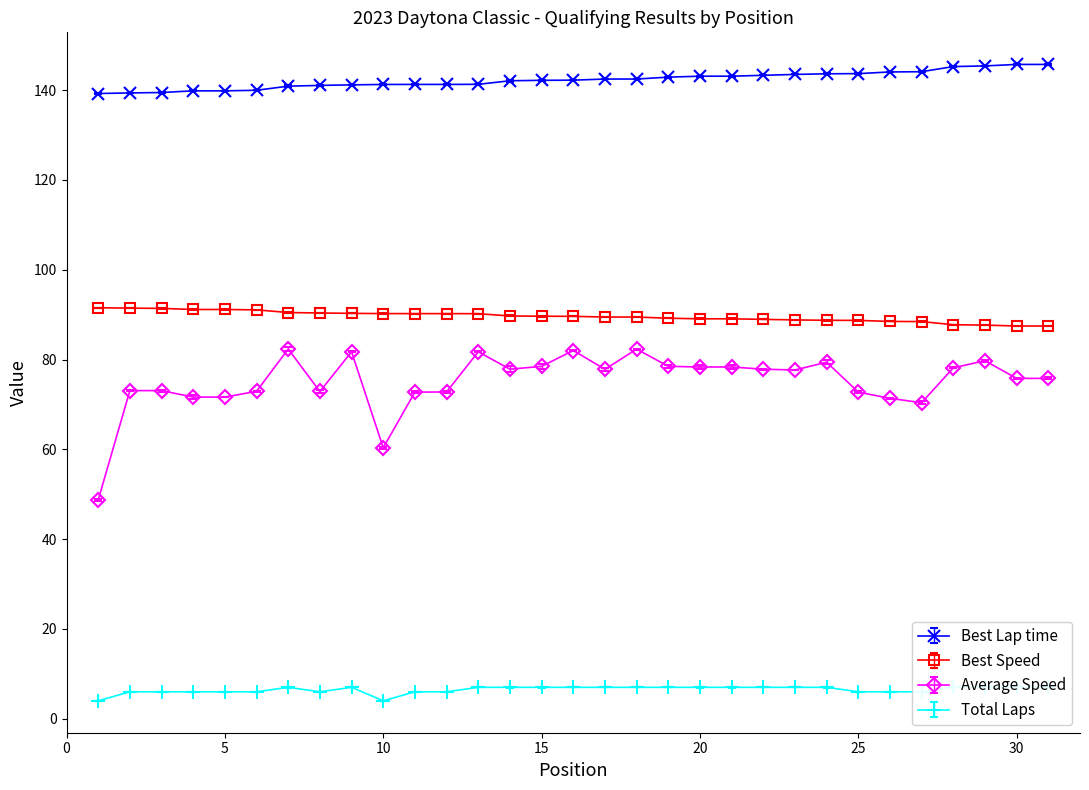

What is the smallest value displayed?

4.0